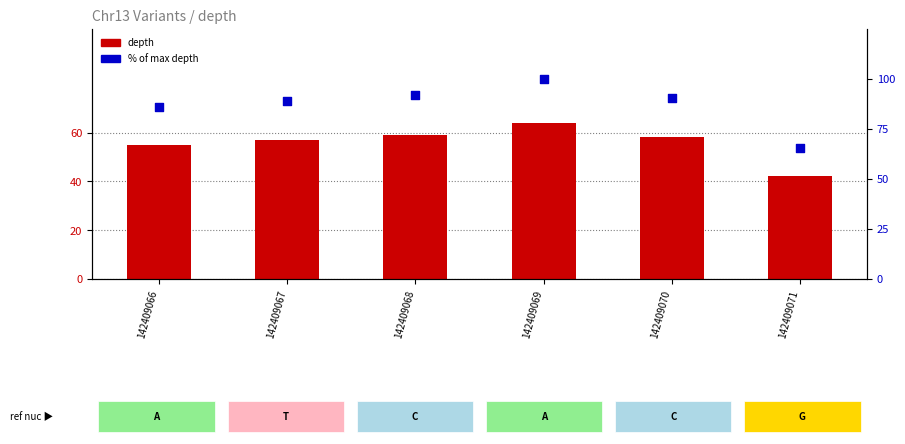

Is the value of depth at 142409068 greater than the value of % of max depth at 142409067?

No